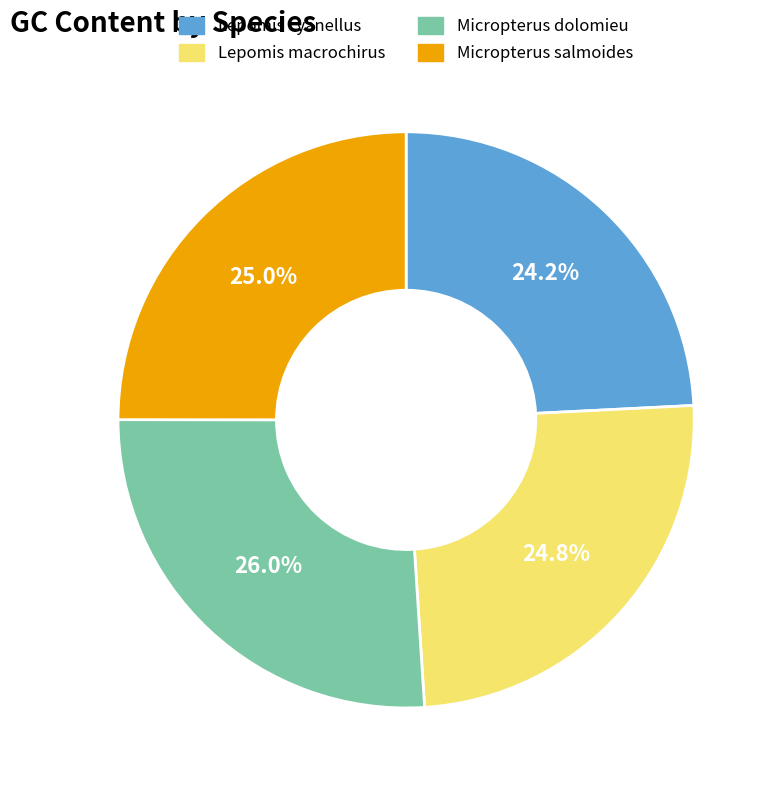

Is there any slice that represents more than half of the pie?

No